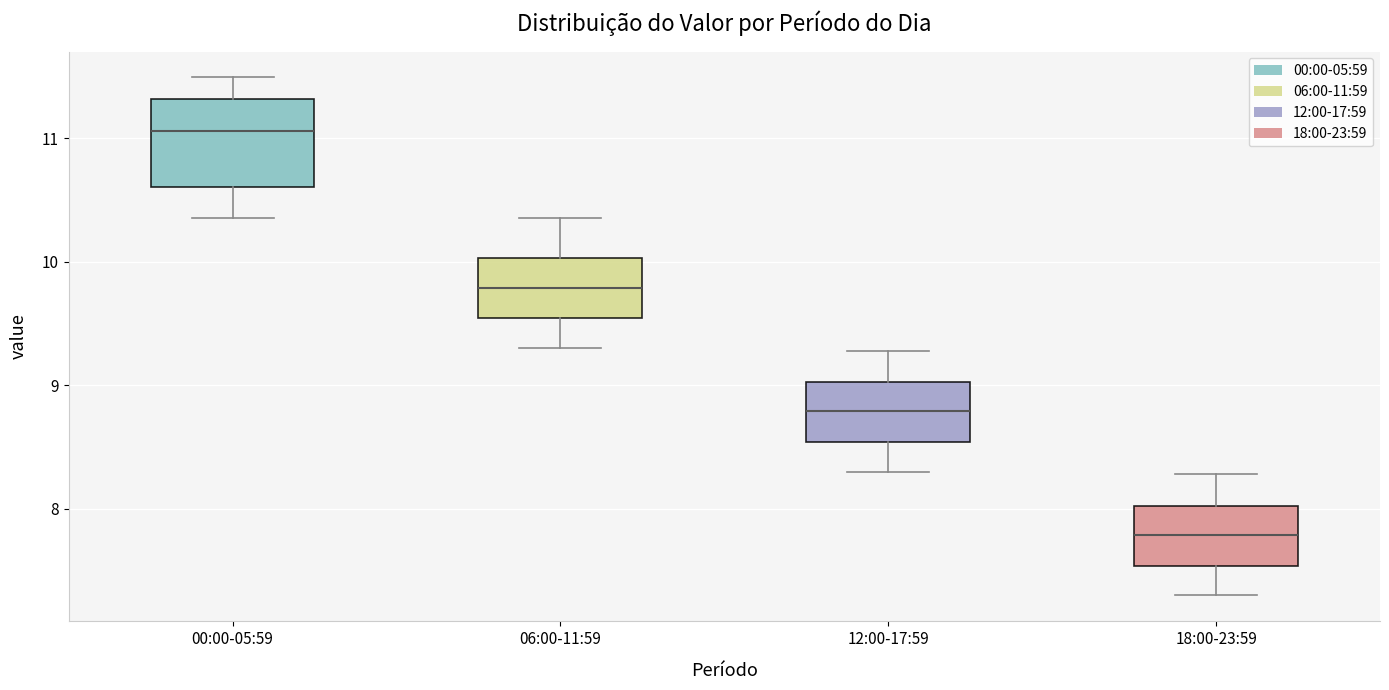

Which box's median line is the highest?

00:00-05:59